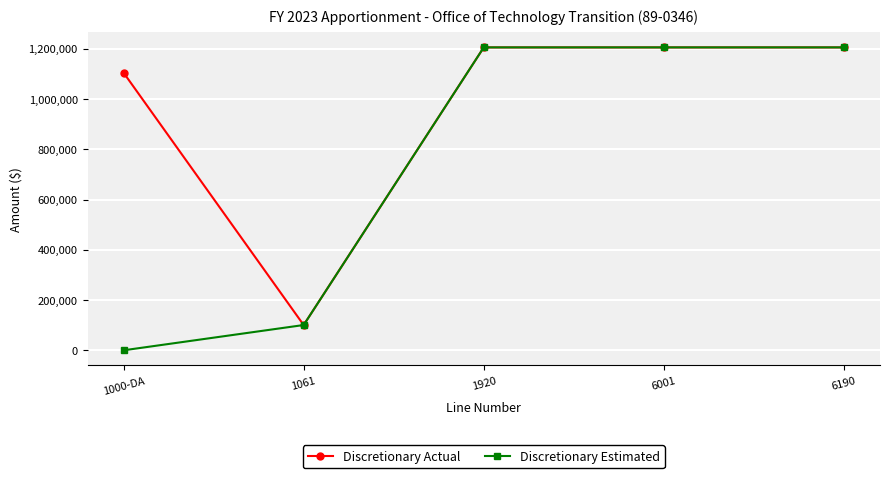

At how many categories does at least one series exceed 728690?

4